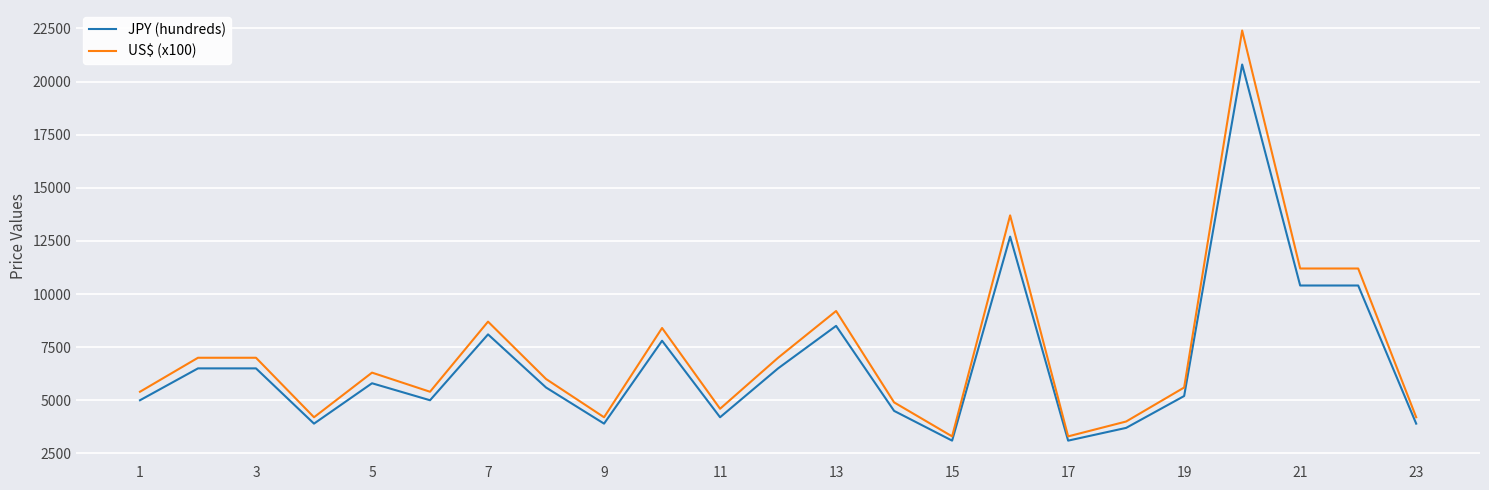

Which series has the widest spread of values?

US$ (x100)